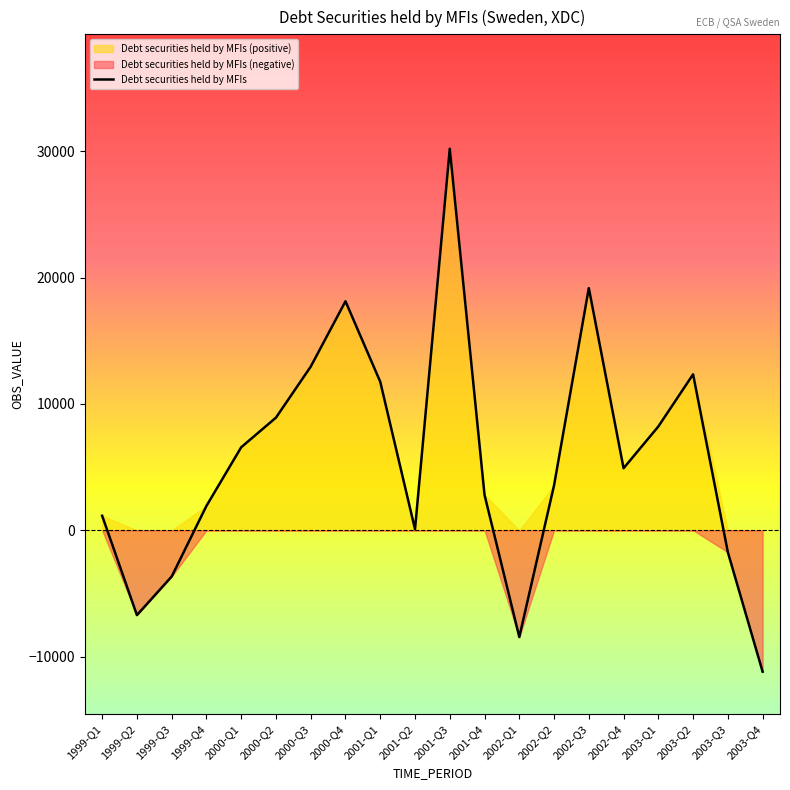

At which category does the data reach its first local peak?

2000-Q4